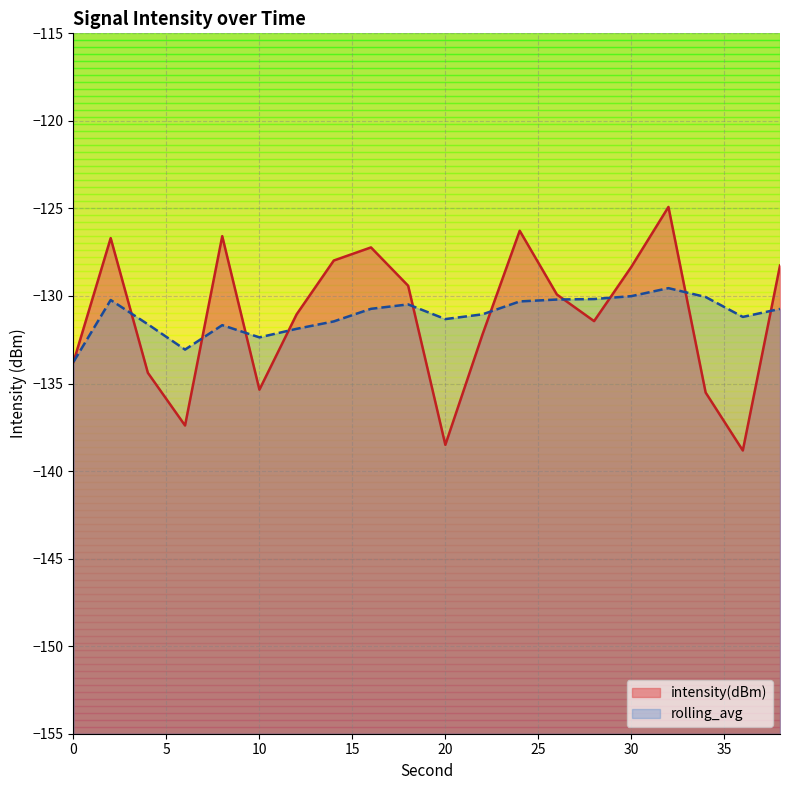

Does the chart have visible grid lines?

Yes